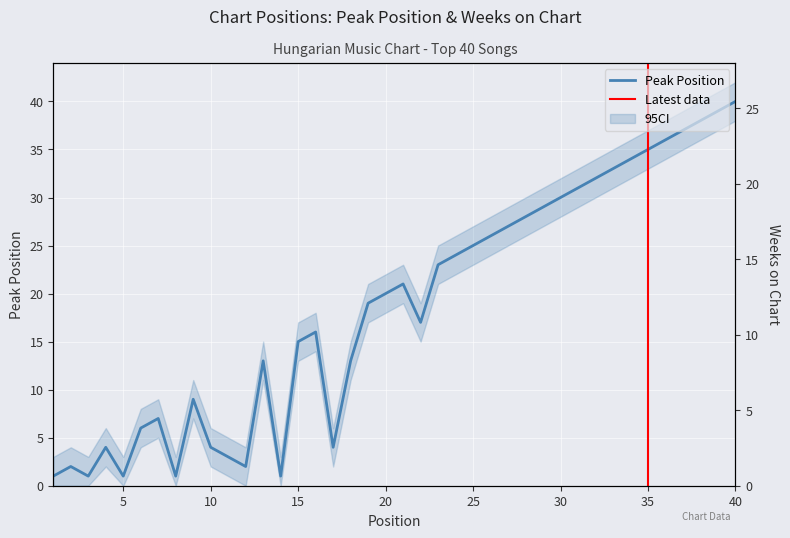

How many lines are shown in the chart?

2